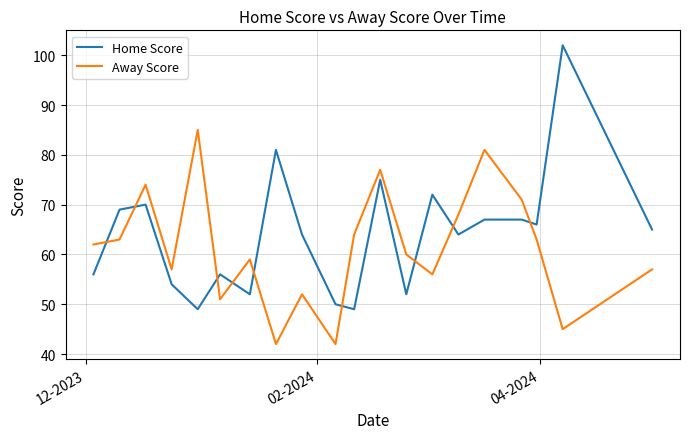

List the series in order of their peak value, lowest first.

Away Score, Home Score